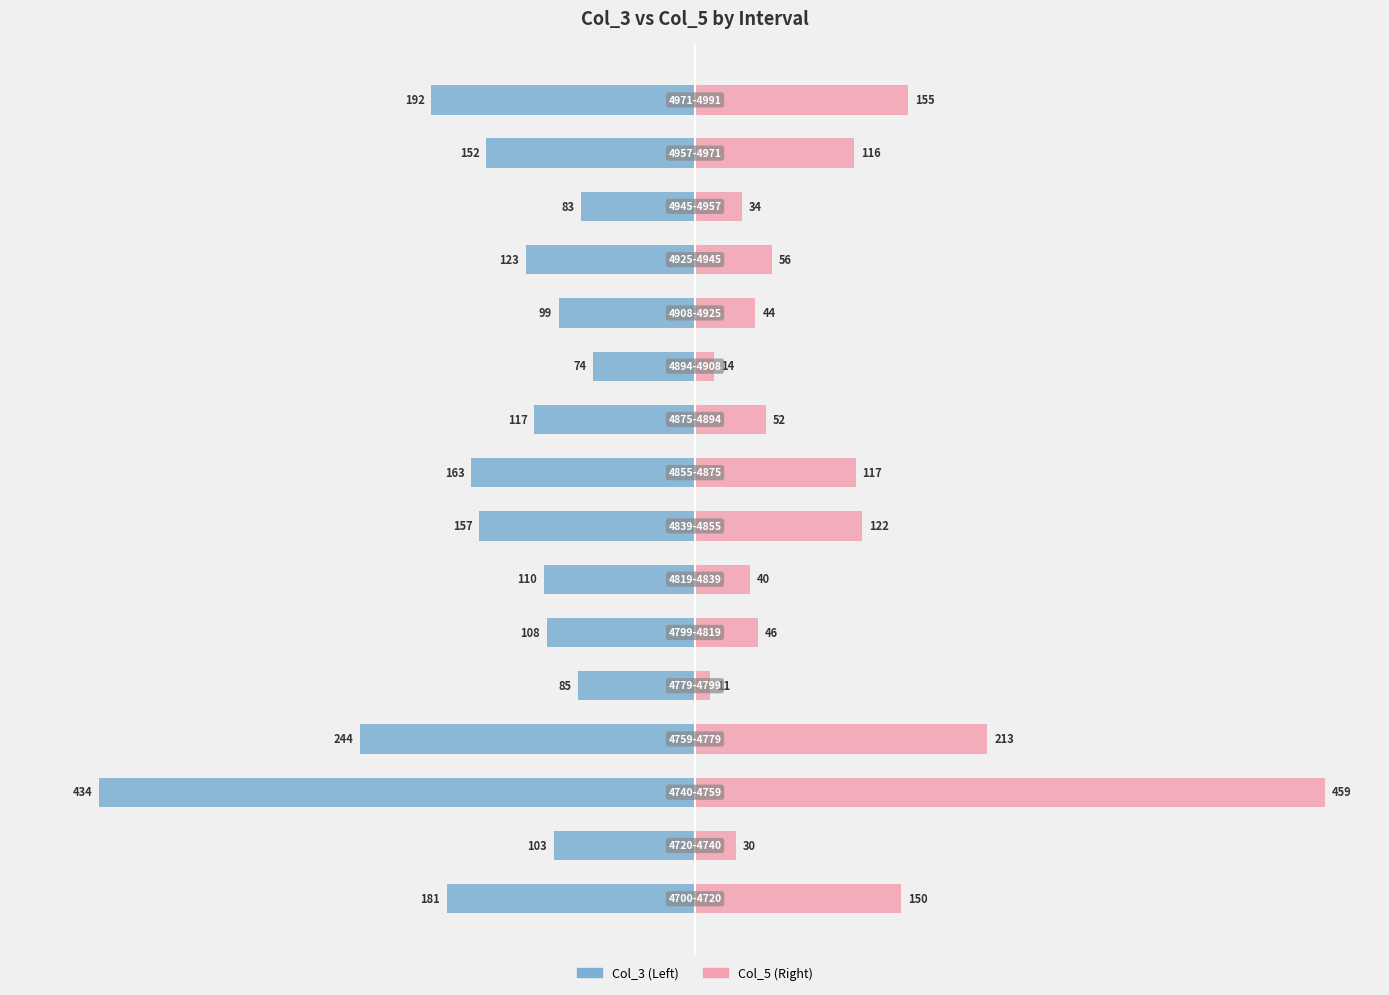

What is the sum of all Col_3 (Left) values?

-2425